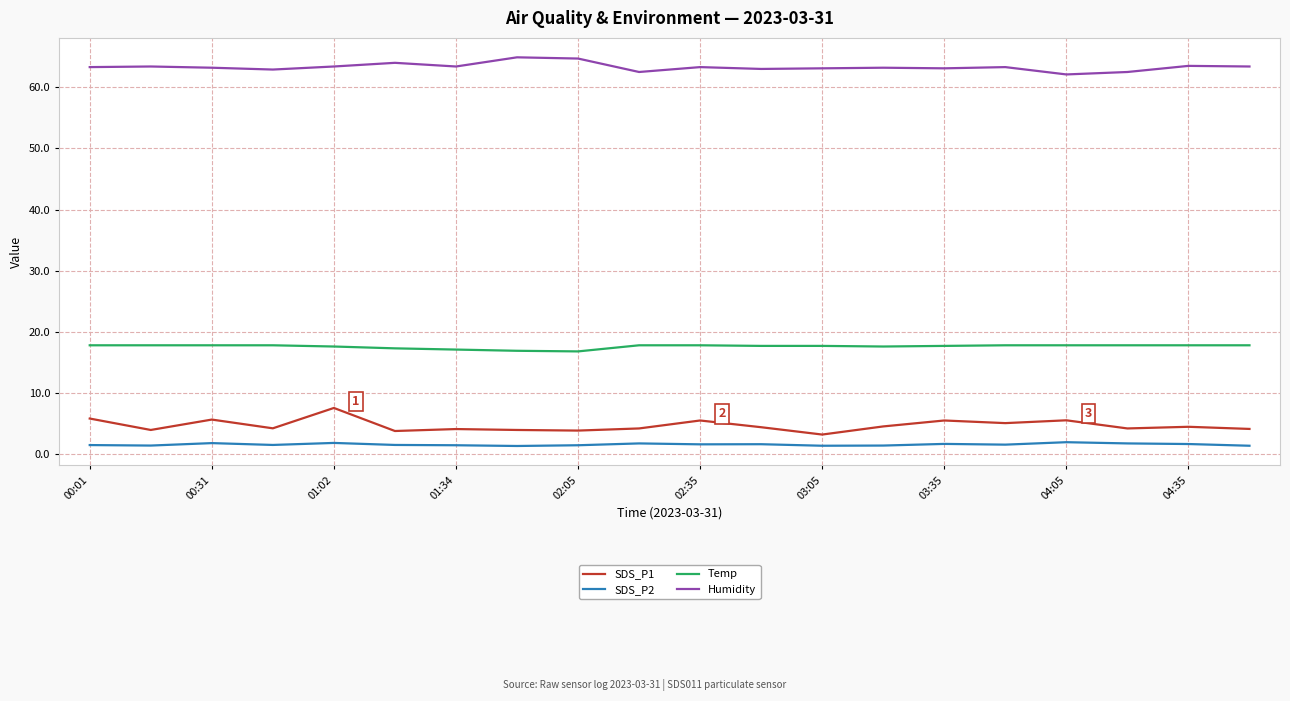

What is the greatest value displayed?

64.9